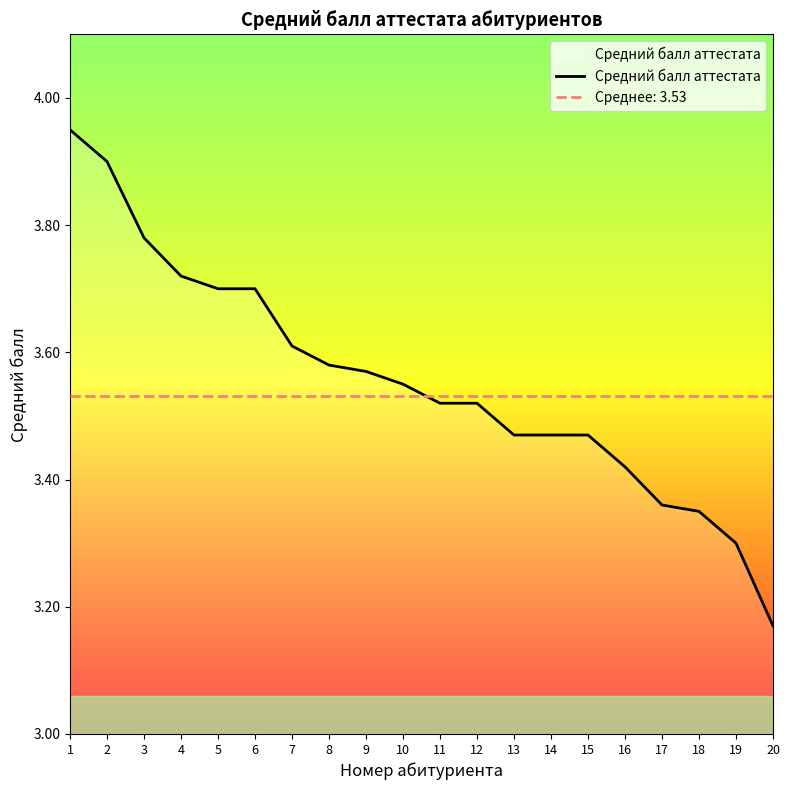

What is the value of the 6th point from the left?

3.7